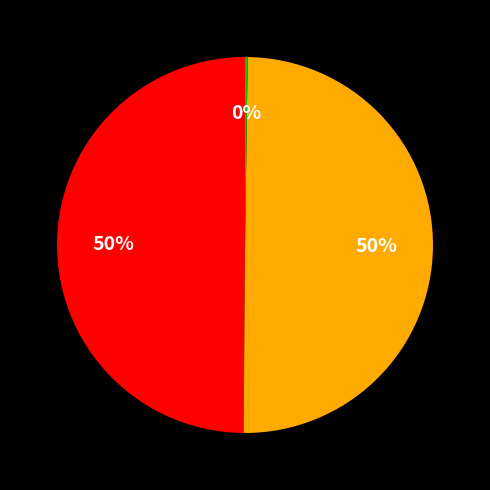

To the nearest percent, what is the average slice percentage?

33%